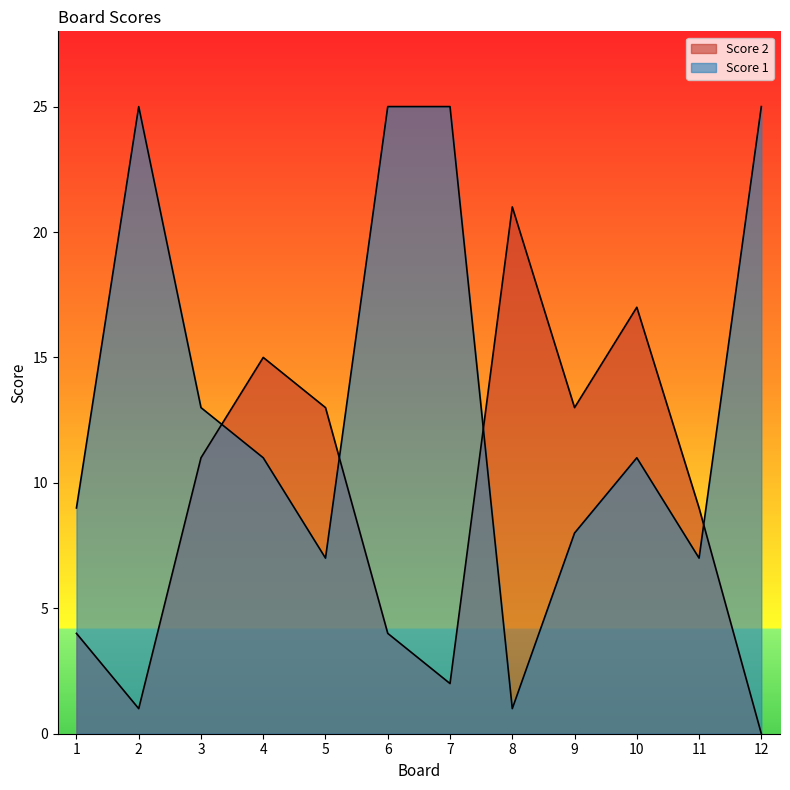

Rank the categories by Score 1 value from highest to lowest.

2, 6, 7, 12, 3, 4, 10, 1, 9, 5, 11, 8